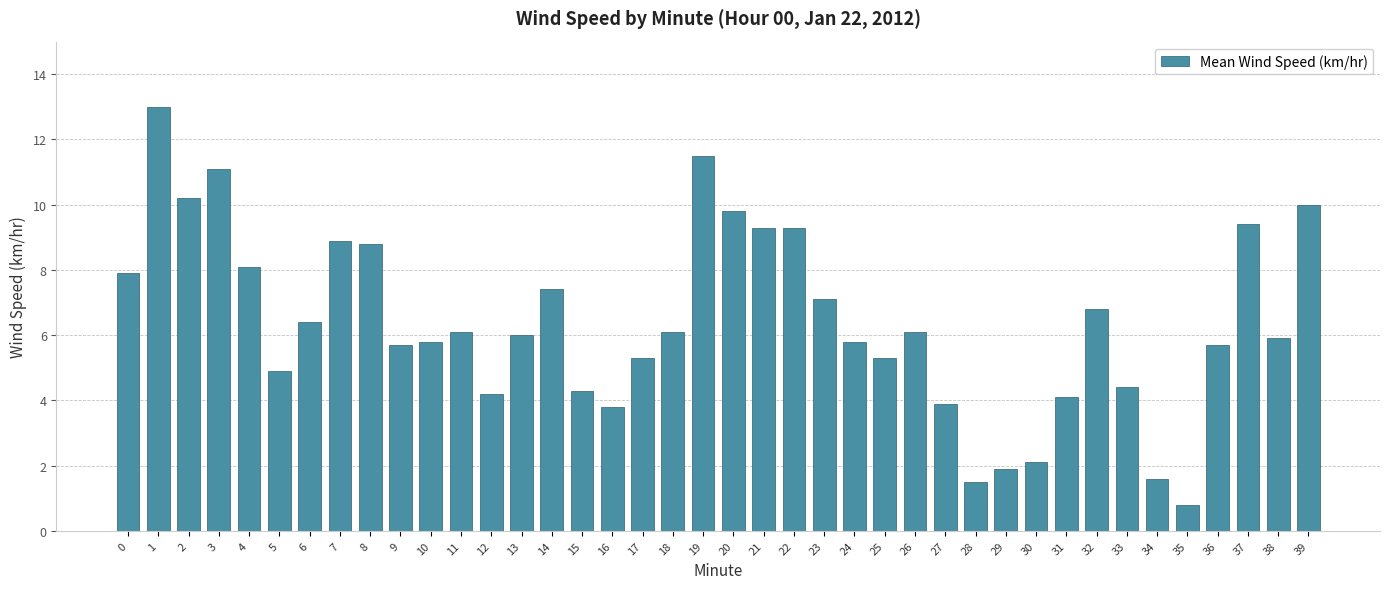

Reading left to right, transcribe all the data shown in this chart.

0=7.9	1=13.0	2=10.2	3=11.1	4=8.1	5=4.9	6=6.4	7=8.9	8=8.8	9=5.7	10=5.8	11=6.1	12=4.2	13=6.0	14=7.4	15=4.3	16=3.8	17=5.3	18=6.1	19=11.5	20=9.8	21=9.3	22=9.3	23=7.1	24=5.8	25=5.3	26=6.1	27=3.9	28=1.5	29=1.9	30=2.1	31=4.1	32=6.8	33=4.4	34=1.6	35=0.8	36=5.7	37=9.4	38=5.9	39=10.0